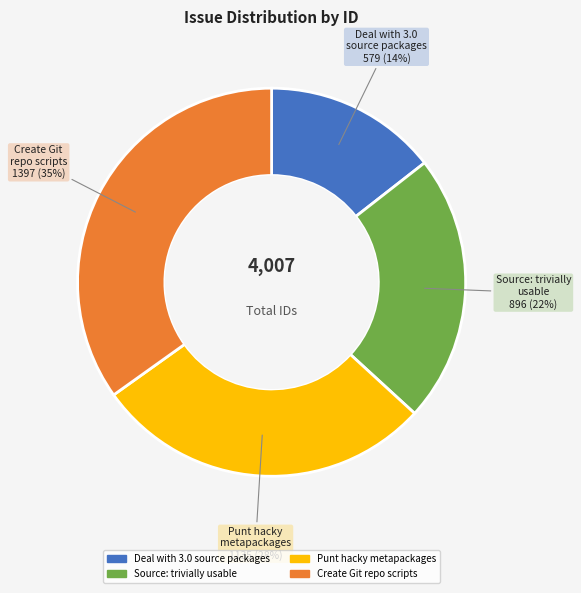

To the nearest percent, what is the average slice percentage?

25%